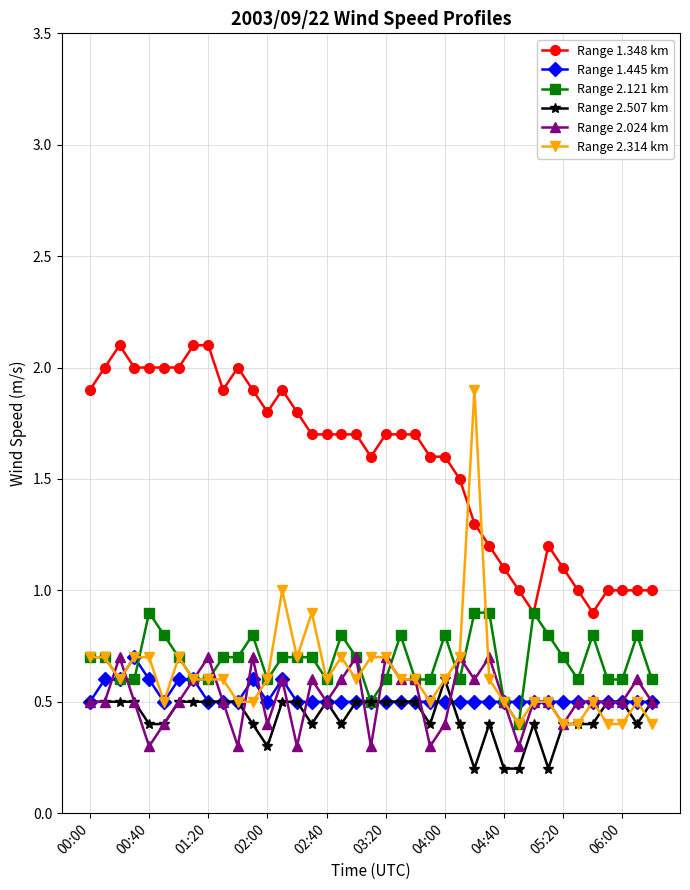

True or false: Range 1.445 km and Range 1.348 km intersect in this chart.

False